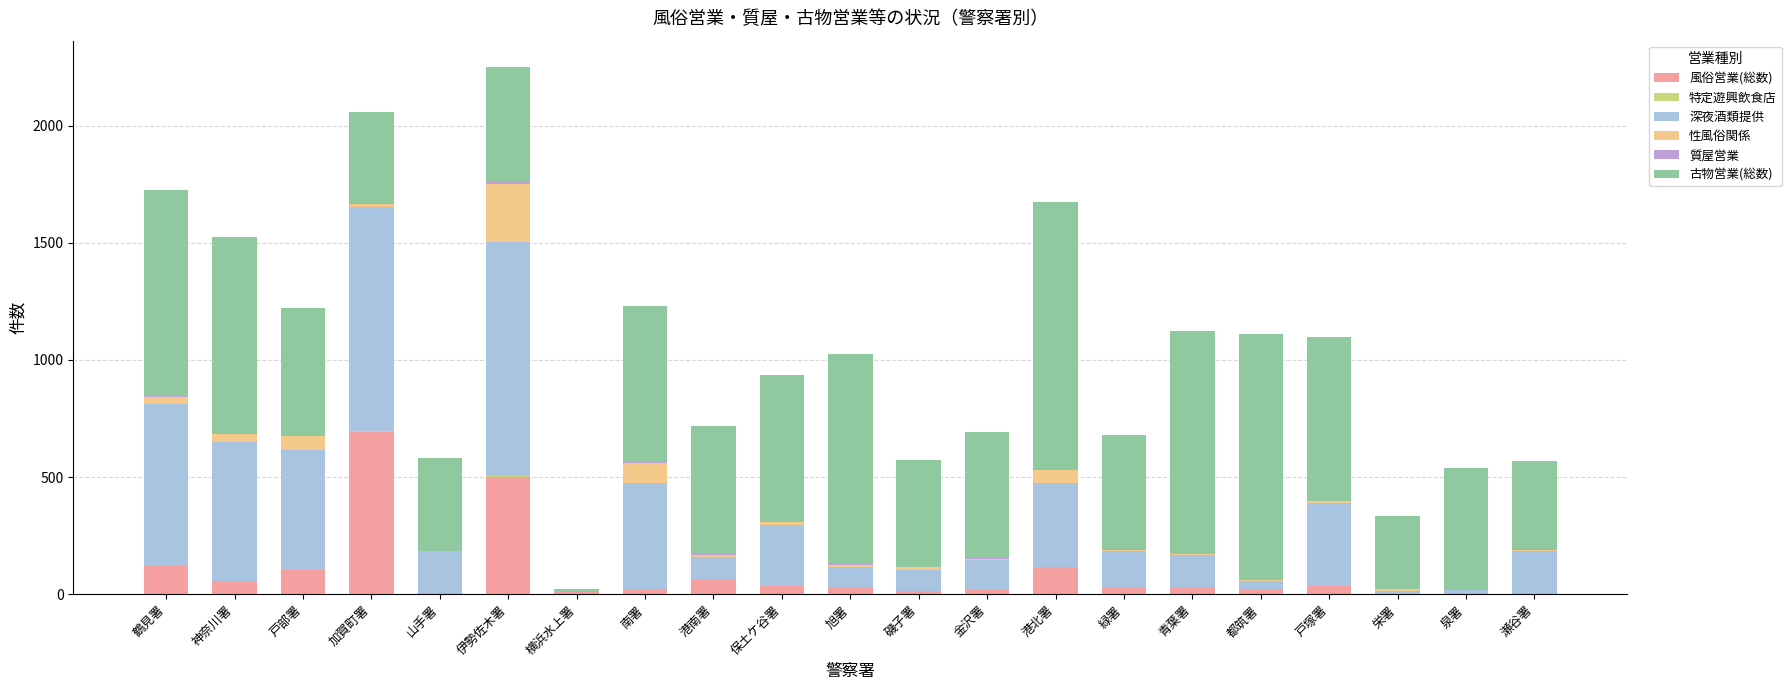

Which category has the highest value in the 風俗営業(総数) series?

加賀町署